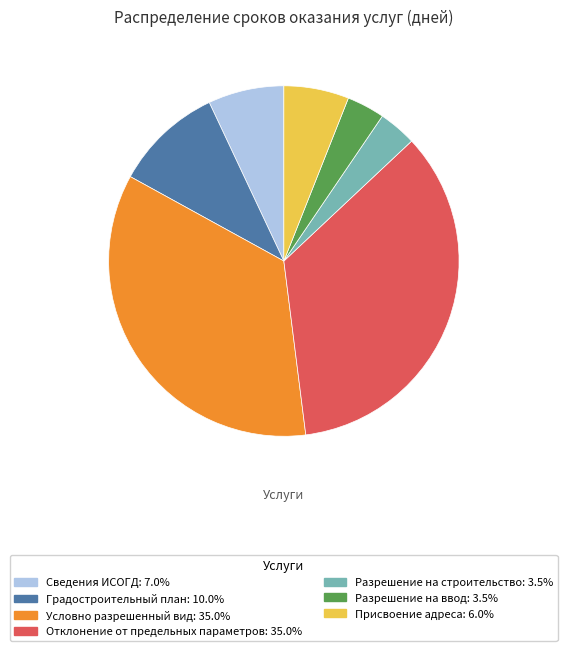

Is there a majority slice in this chart?

No